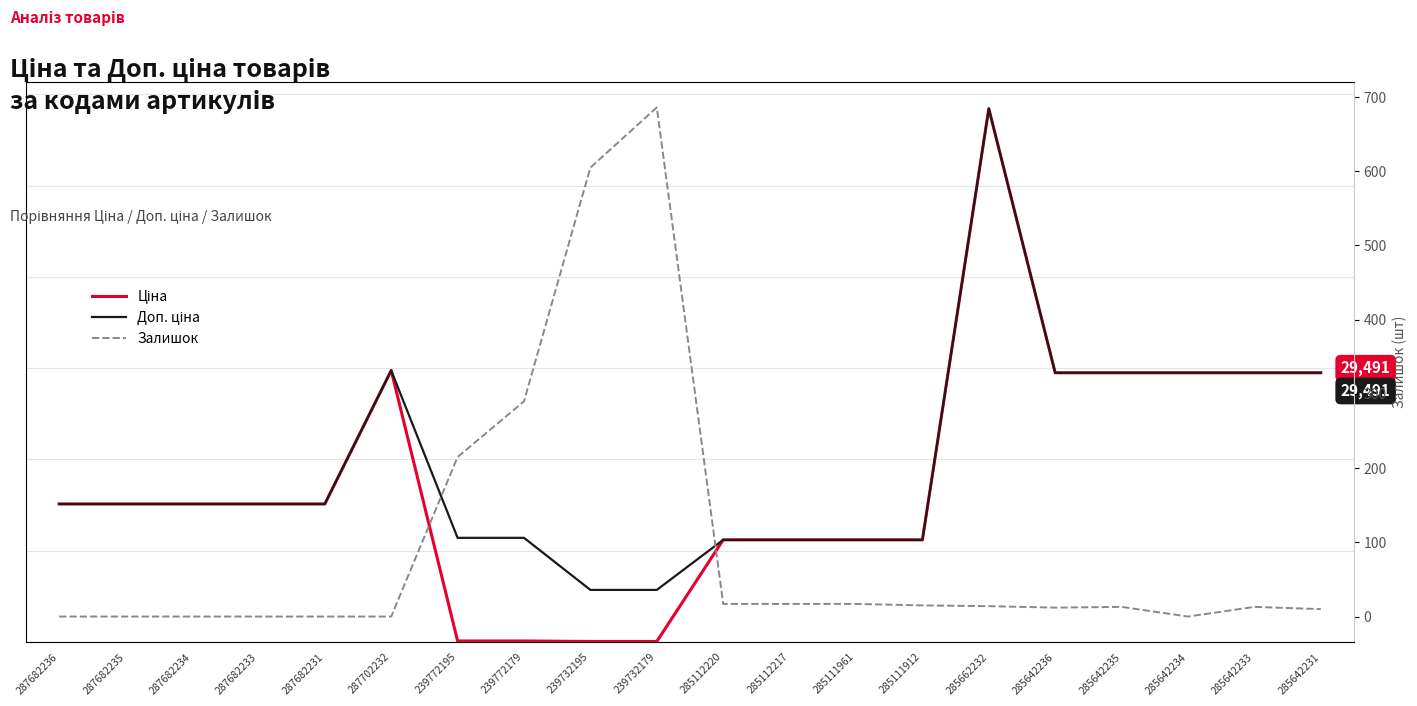

Which series has the largest total across all categories?

Доп. ціна